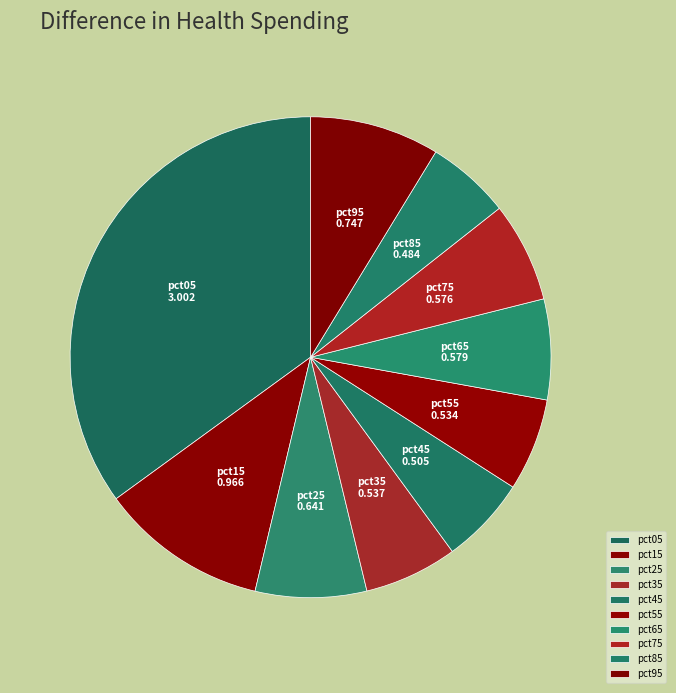

True or false: pct75 accounts for 15% of the total.

False